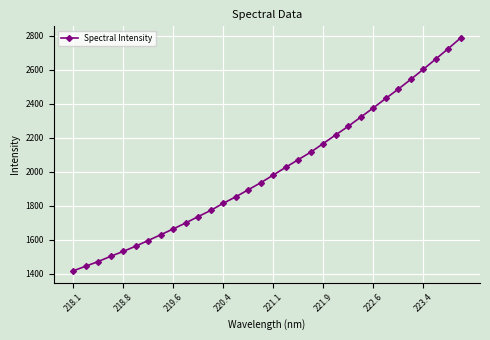

What is the value of the 5th point from the left?

1531.5